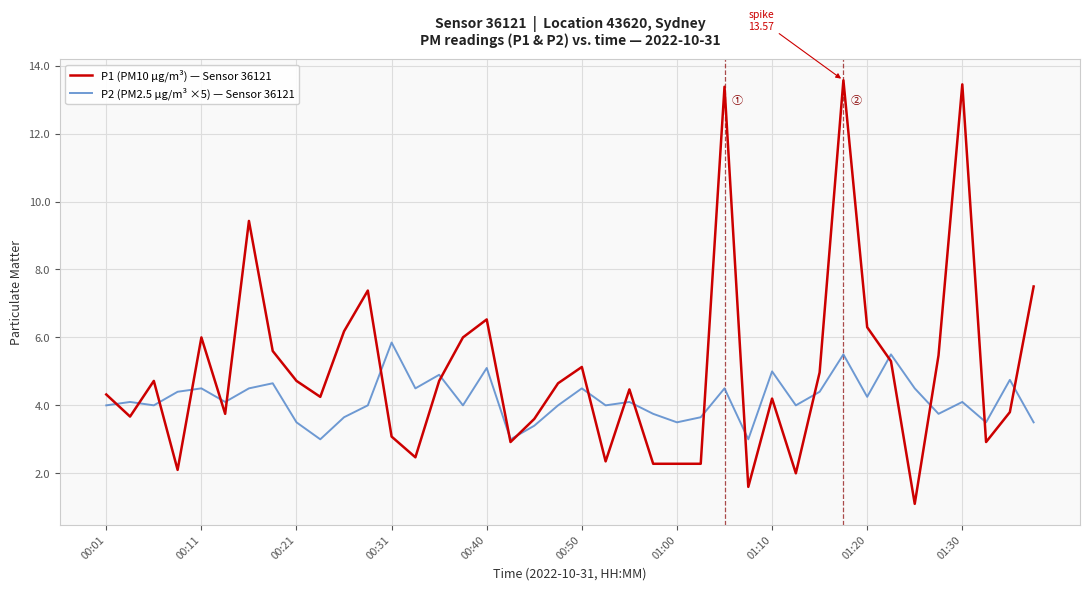

Which series has the largest total across all categories?

P1 (PM10 µg/m³) — Sensor 36121